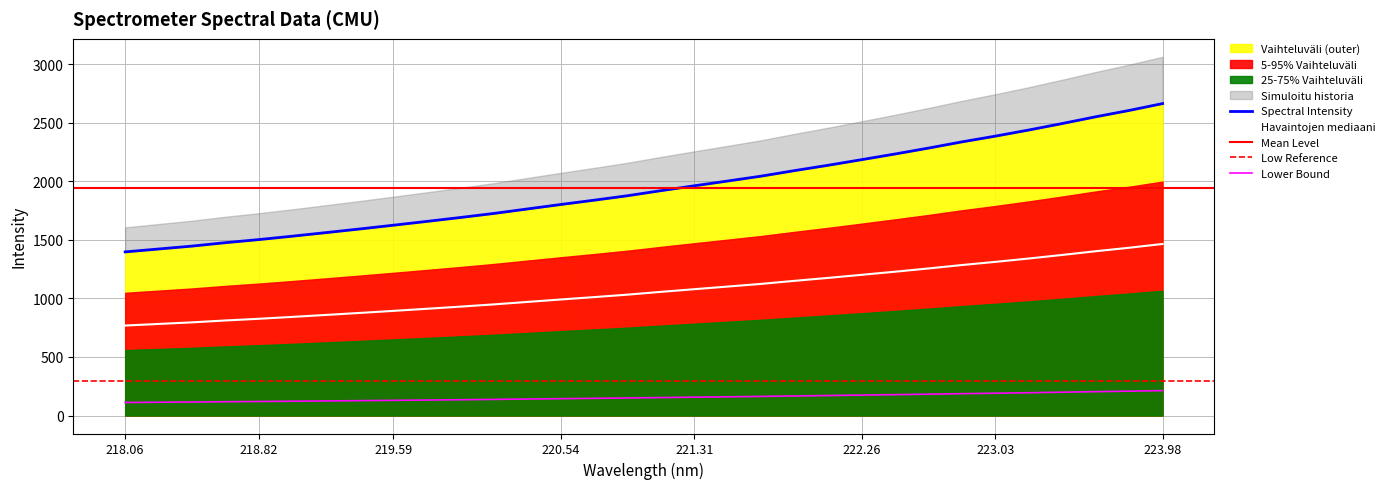

How many data points are less than 1919?

16